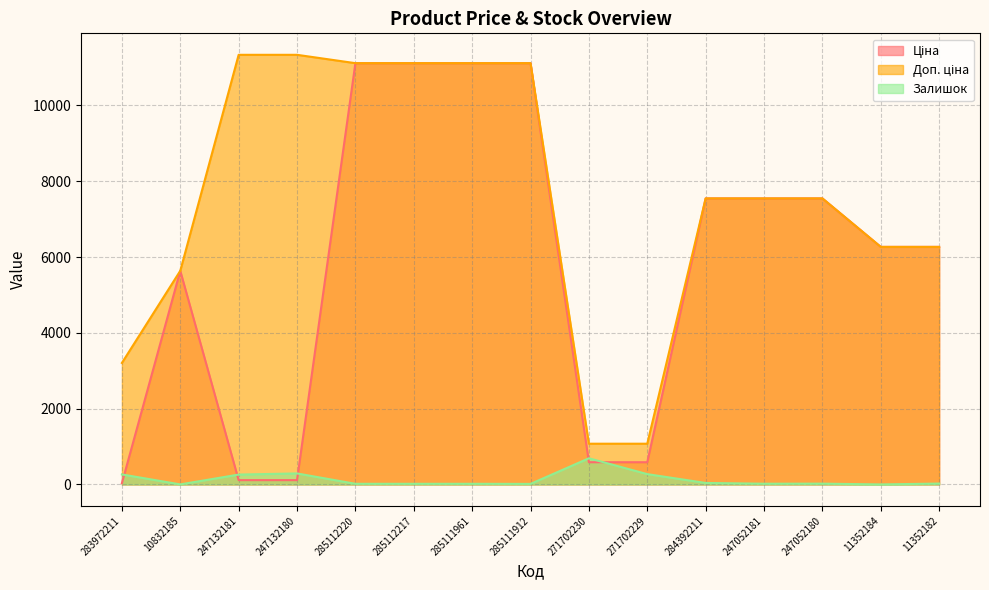

Does the chart have visible grid lines?

Yes